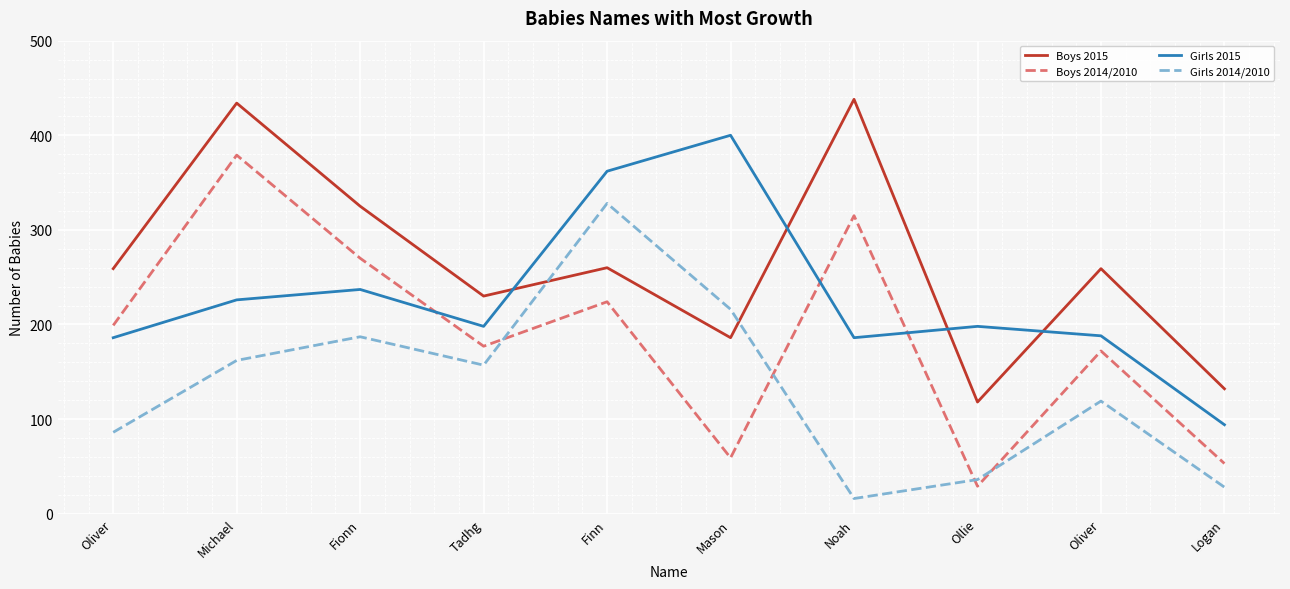

Is this an area chart (filled region under the line)?

No